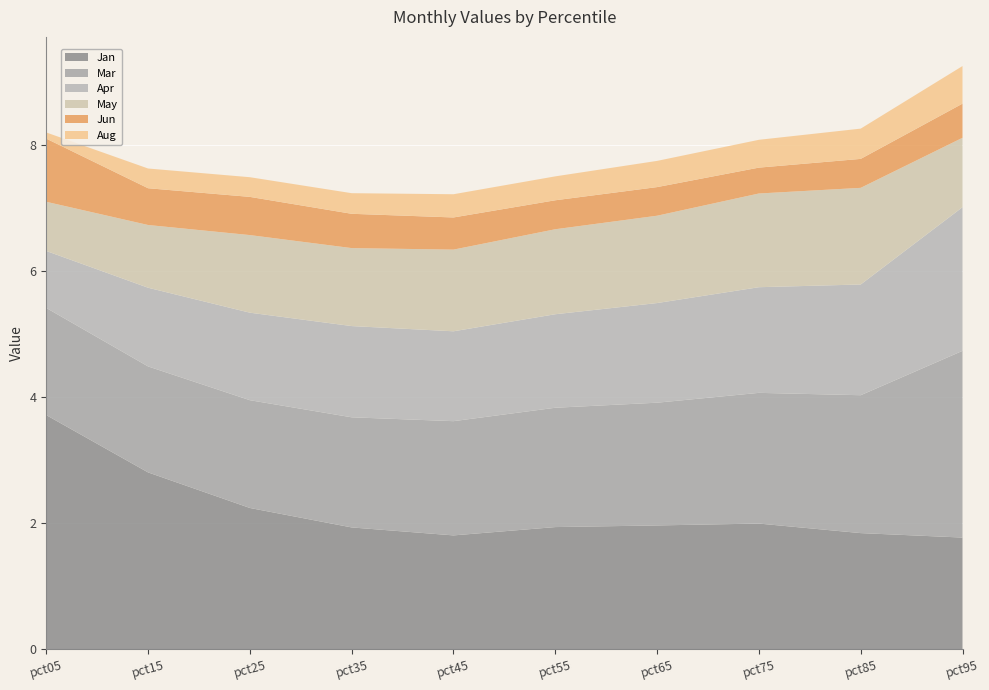

Reading left to right, list all the values displayed in this chart.

Jan: 3.7	2.8	2.2	1.9	1.8	1.9	2.0	2.0	1.8	1.8
Mar: 1.7	1.7	1.7	1.7	1.8	1.9	1.9	2.1	2.2	3.0
Apr: 0.9	1.2	1.4	1.4	1.4	1.5	1.6	1.7	1.8	2.3
May: 0.8	1.0	1.2	1.2	1.3	1.3	1.4	1.5	1.5	1.1
Jun: 1.0	0.6	0.6	0.5	0.5	0.5	0.5	0.4	0.5	0.5
Aug: 0.1	0.3	0.3	0.3	0.4	0.4	0.4	0.4	0.5	0.6